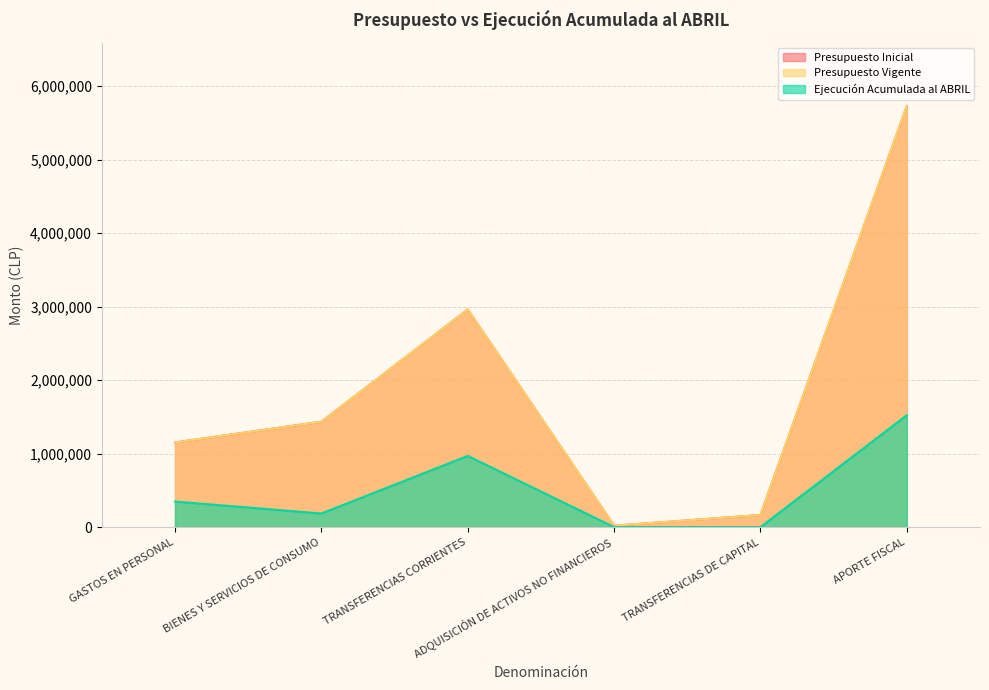

The Ejecución Acumulada al ABRIL series shows 1349565 at TRANSFERENCIAS CORRIENTES. True or false?

False